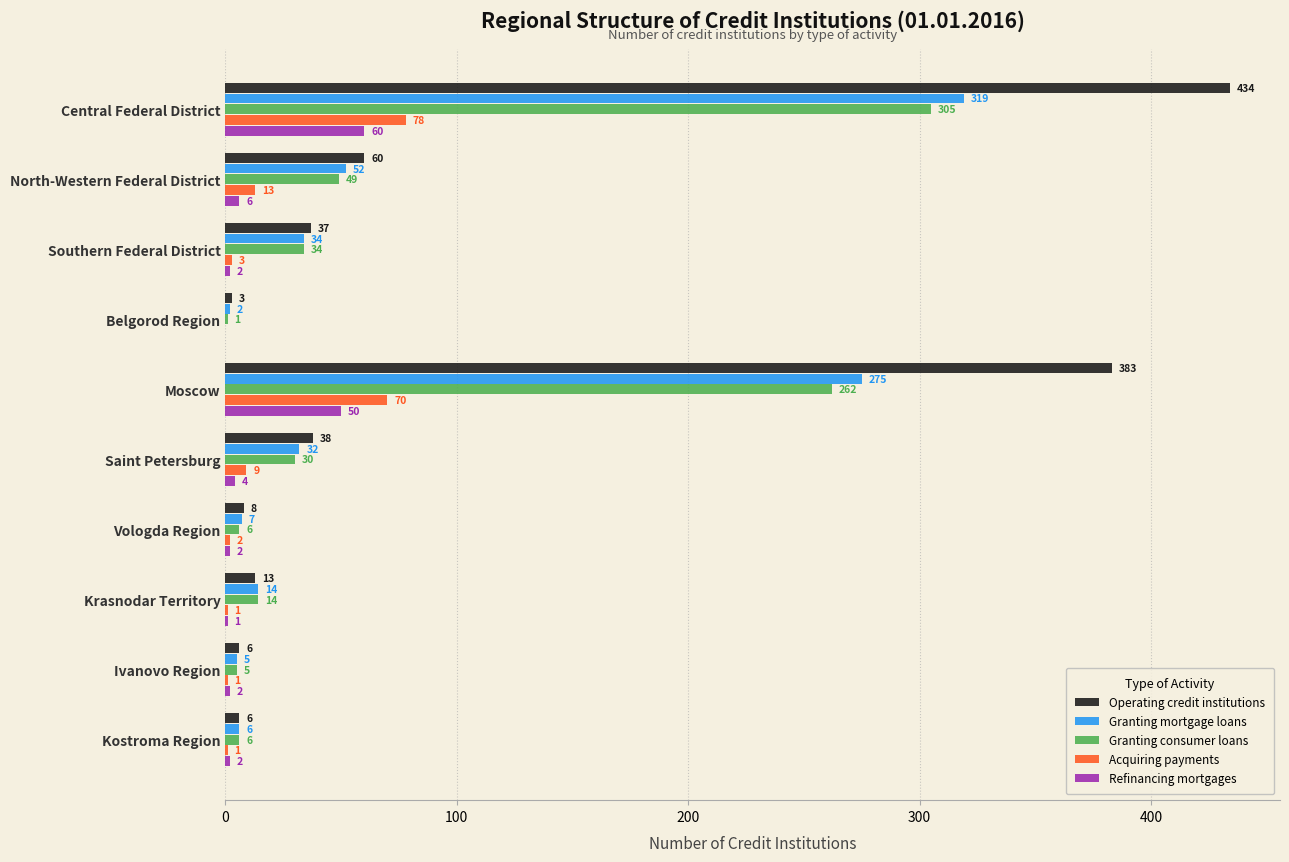

Where is Refinancing mortgages nearest to the value 30?

Moscow